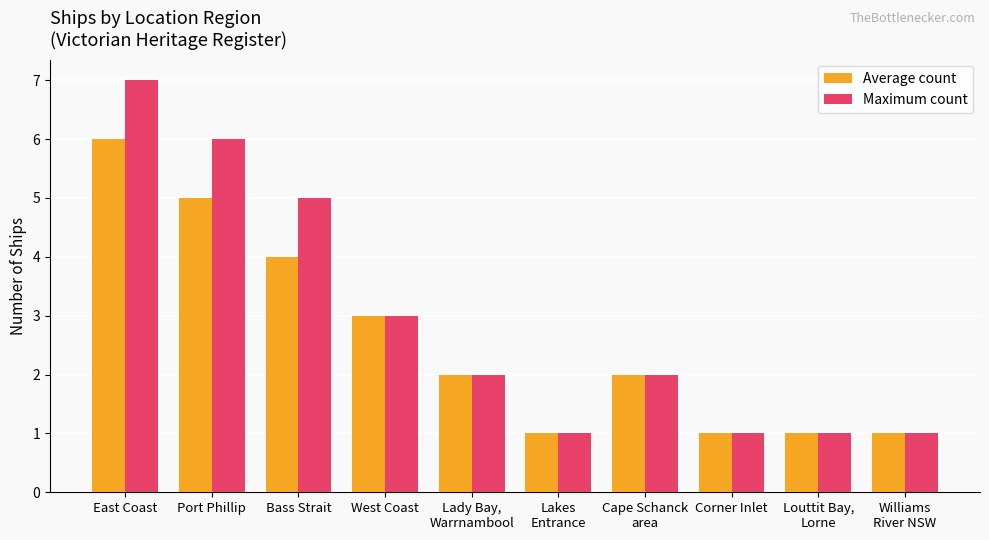

Where does the Average count series first go above 2?

East Coast